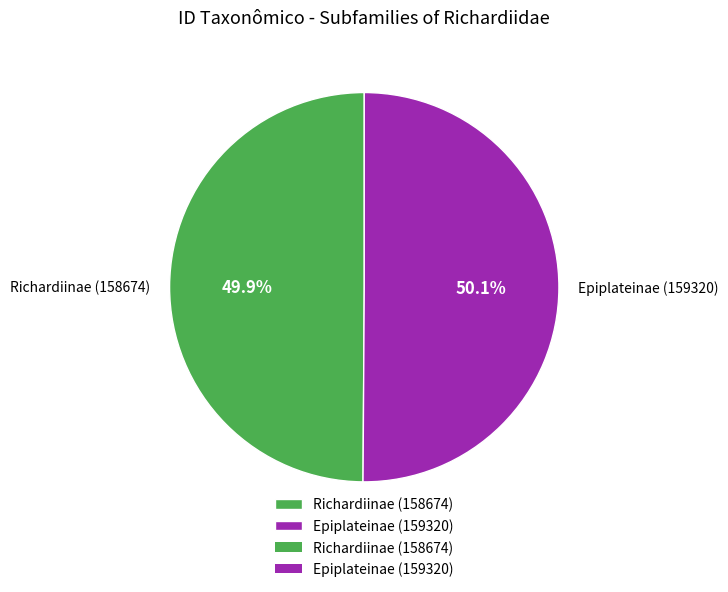

How many slices are in this pie chart?

2